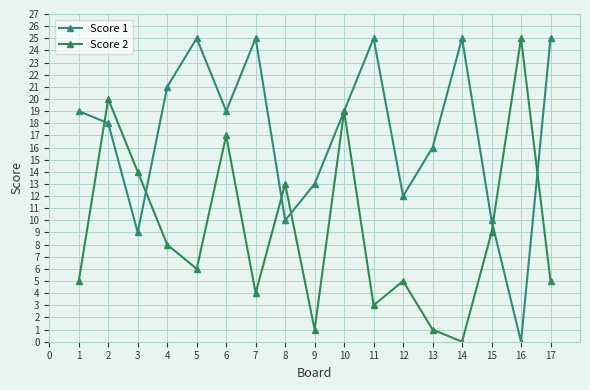

List the series in order of their overall mean, lowest first.

Score 2, Score 1